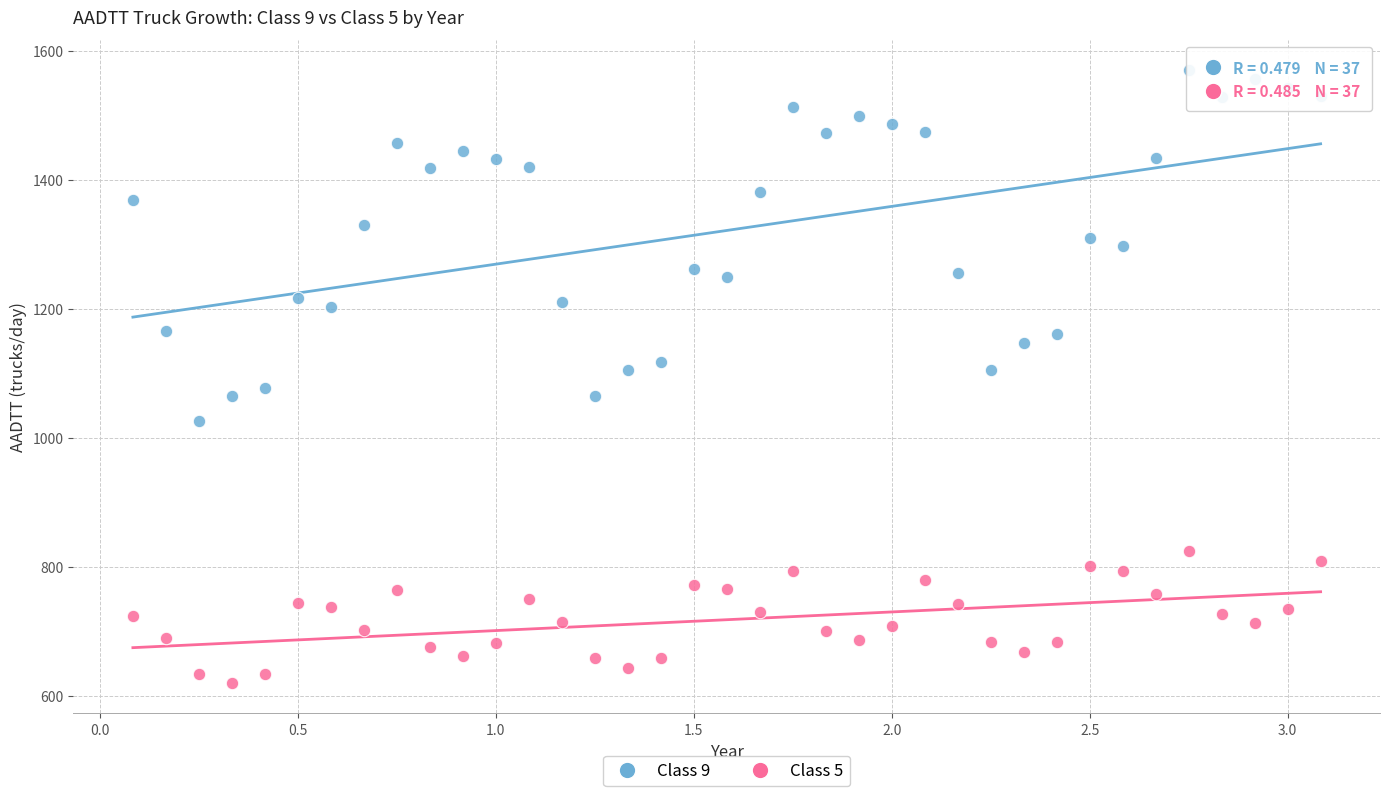

Which series contains the highest Y value?

Class 9